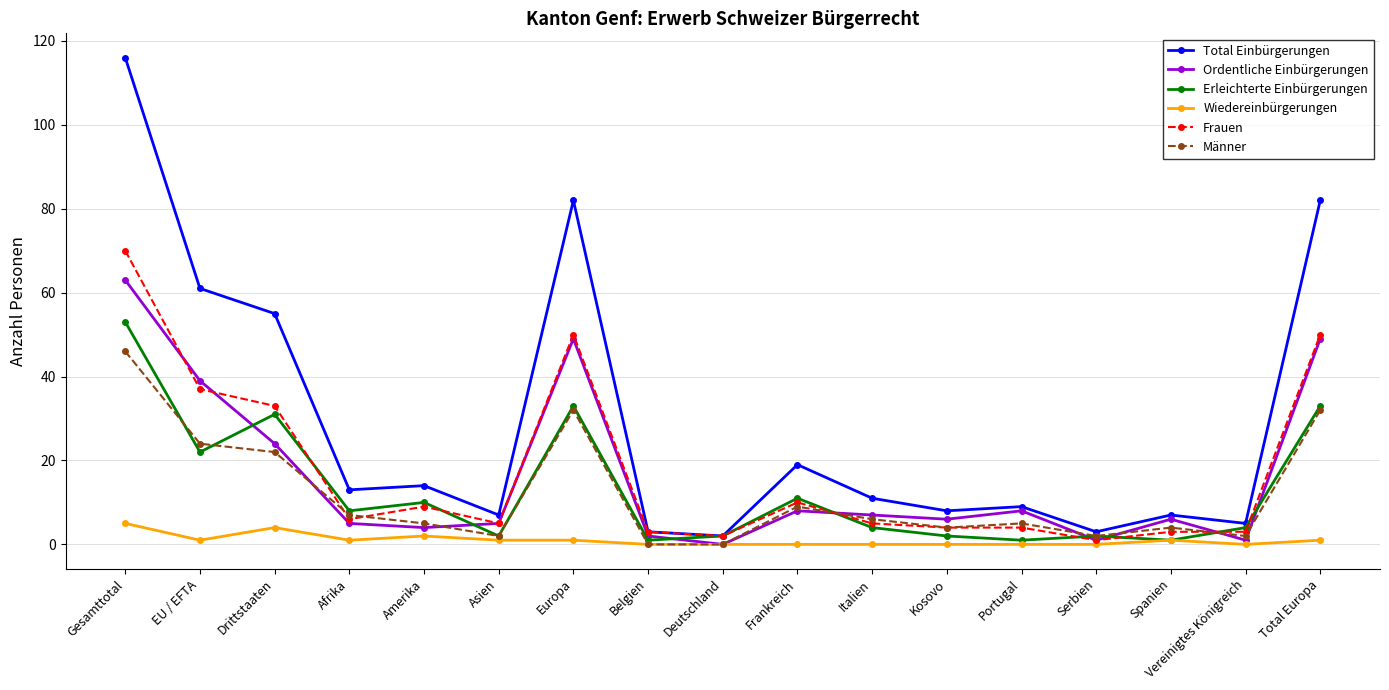

Reading left to right, list all the values displayed in this chart.

Total Einbürgerungen: 116	61	55	13	14	7	82	3	2	19	11	8	9	3	7	5	82
Ordentliche Einbürgerungen: 63	39	24	5	4	5	49	2	0	8	7	6	8	1	6	1	49
Erleichterte Einbürgerungen: 53	22	31	8	10	2	33	1	2	11	4	2	1	2	1	4	33
Wiedereinbürgerungen: 5	1	4	1	2	1	1	0	0	0	0	0	0	0	1	0	1
Frauen: 70	37	33	6	9	5	50	3	2	10	5	4	4	1	3	3	50
Männer: 46	24	22	7	5	2	32	0	0	9	6	4	5	2	4	2	32